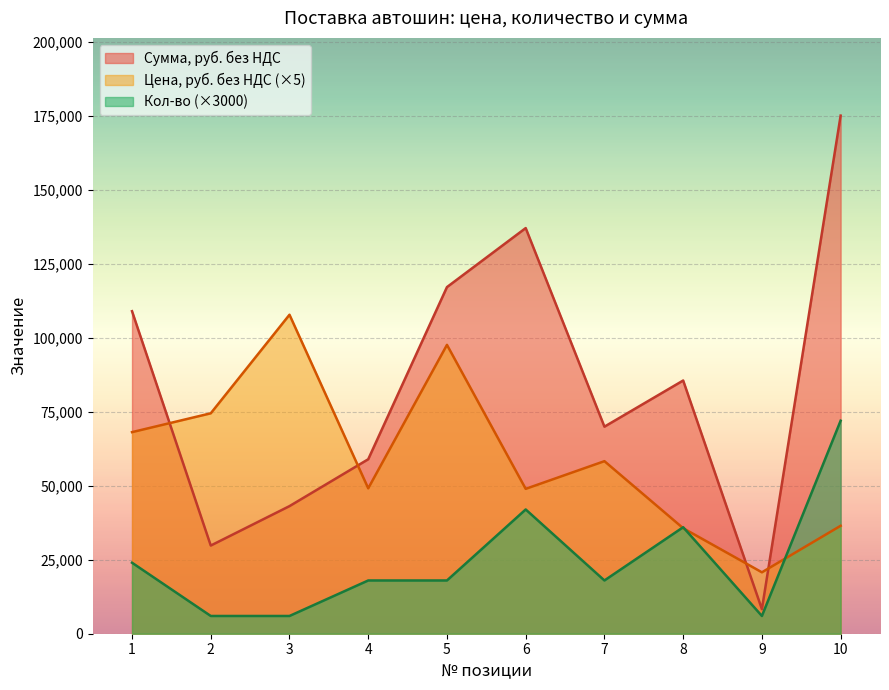

The value of Сумма, руб. без НДС at 1 is 109015.8. True or false?

True